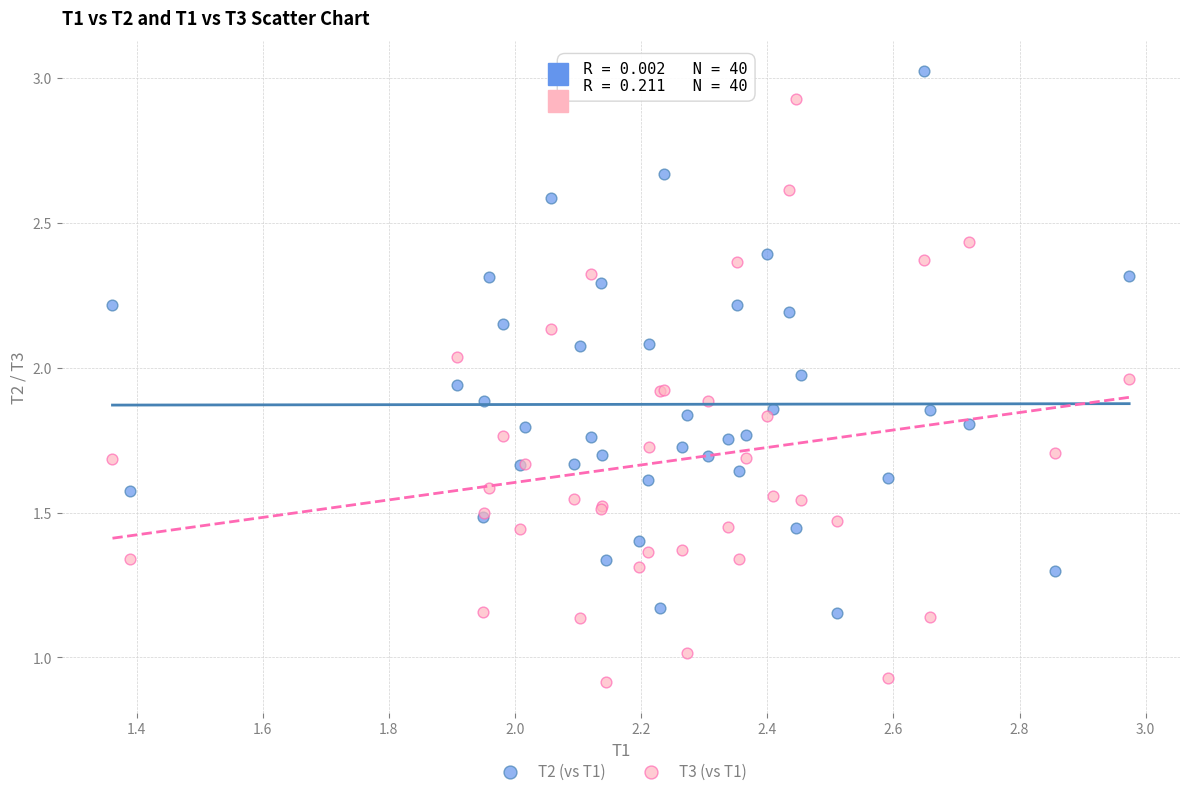

Which series contains the highest Y value?

T2 (vs T1)